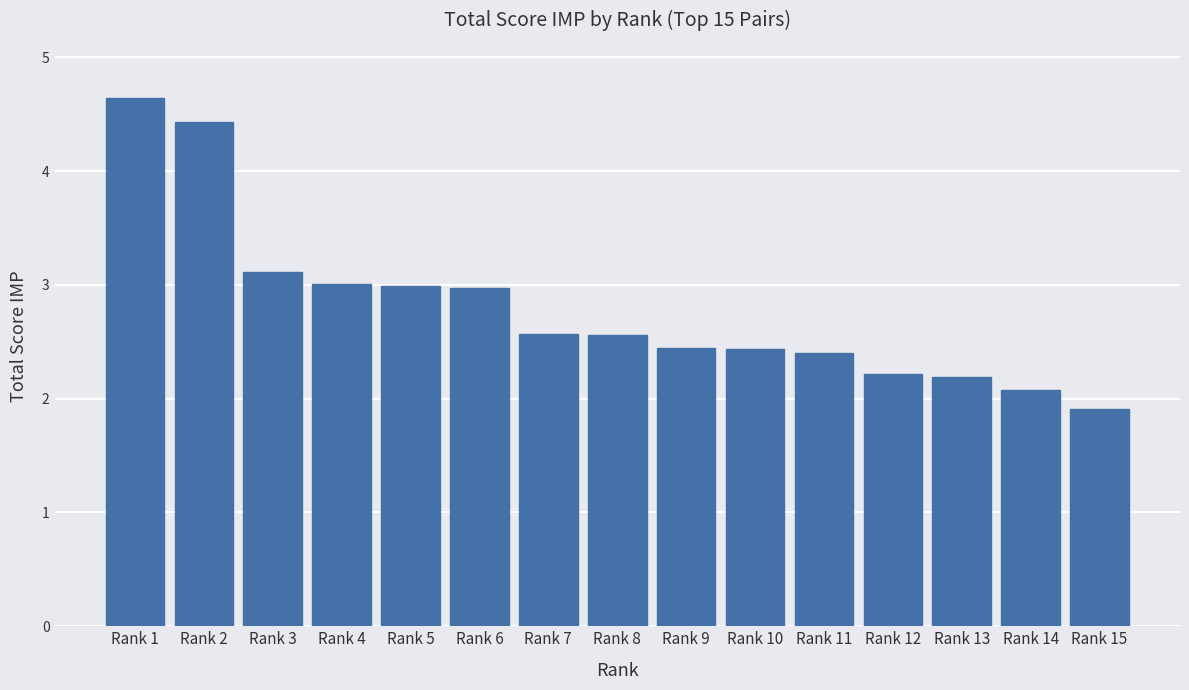

Approximately how many times larger is the value at Rank 5 compared to Rank 15?

1.6